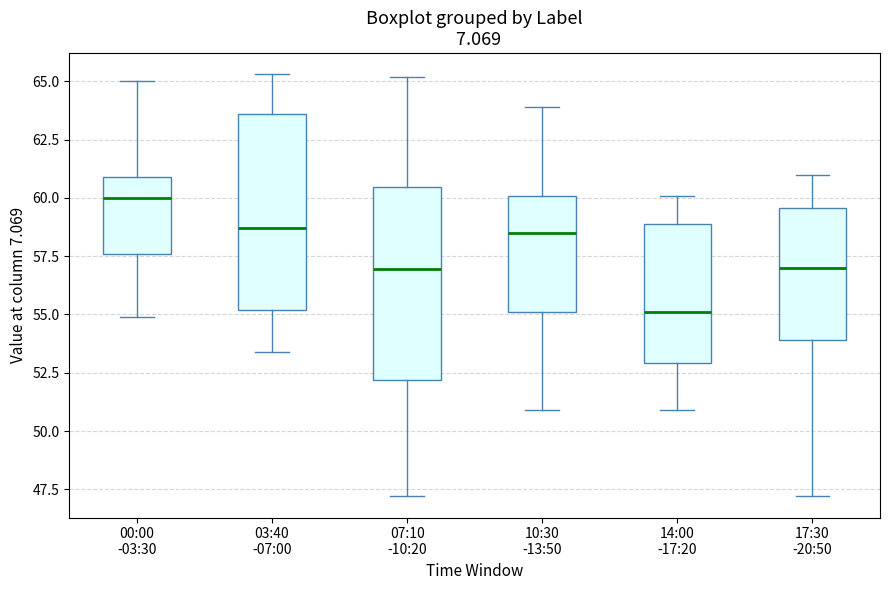

Which box's median line is the highest?

00:00 -03:30